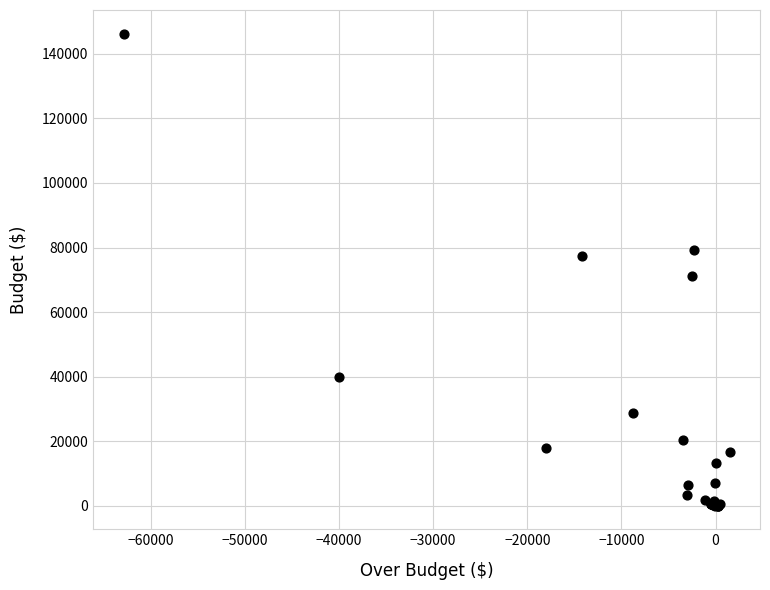

What Y value in the scatter plot is closest to 73150?

71025.0